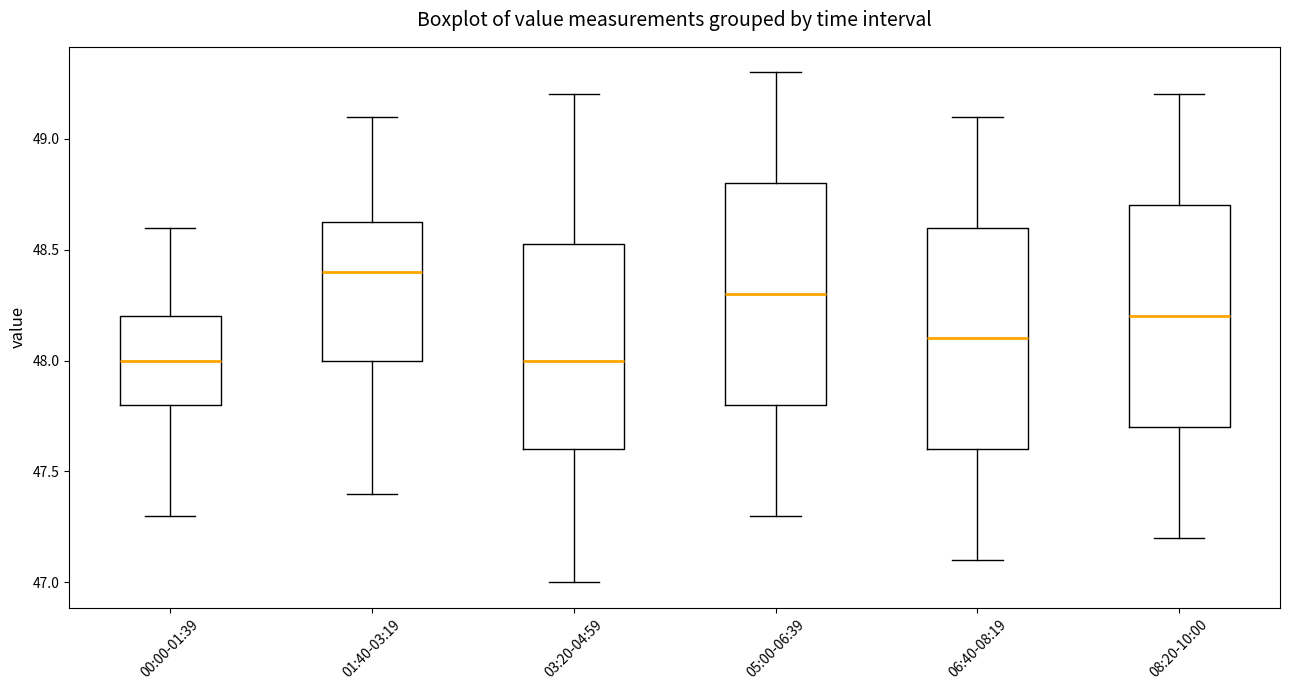

Reading left to right, read every box against the y-axis: the position of its median line, the range the box covers, and the ends of its whiskers. The values are not printed on the chart, so give them approximately, as read against the axis.

00:00-01:39: median 48.00, box 47.80 to 48.20, whiskers 47.30 to 48.60
01:40-03:19: median 48.40, box 48.00 to 48.65, whiskers 47.40 to 49.10
03:20-04:59: median 48.00, box 47.60 to 48.55, whiskers 47.00 to 49.20
05:00-06:39: median 48.30, box 47.80 to 48.80, whiskers 47.30 to 49.30
06:40-08:19: median 48.10, box 47.60 to 48.60, whiskers 47.10 to 49.10
08:20-10:00: median 48.20, box 47.70 to 48.70, whiskers 47.20 to 49.20